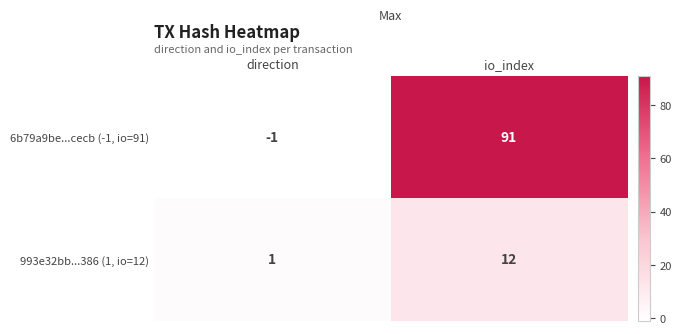

What is the spread (max minus min) of values at io_index?

79